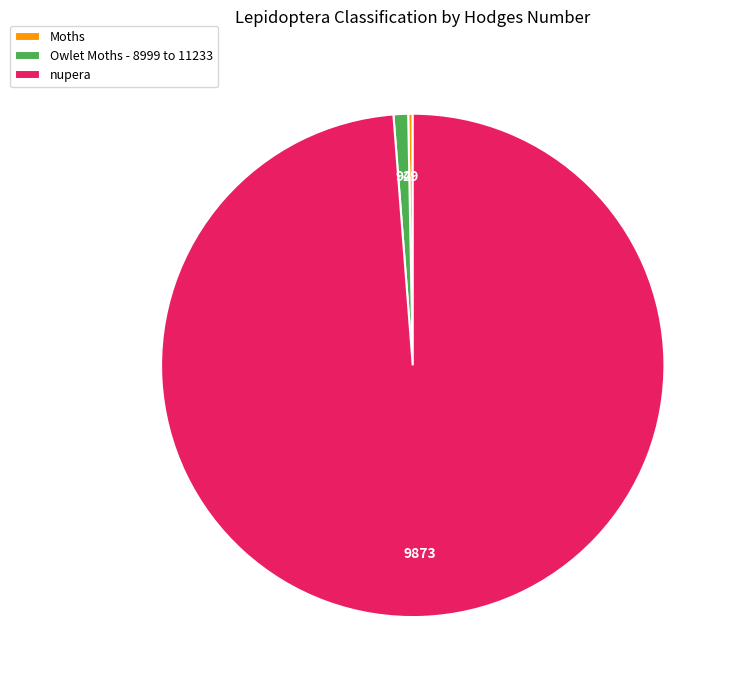

The Moths slice represents 14% of the pie. True or false?

False